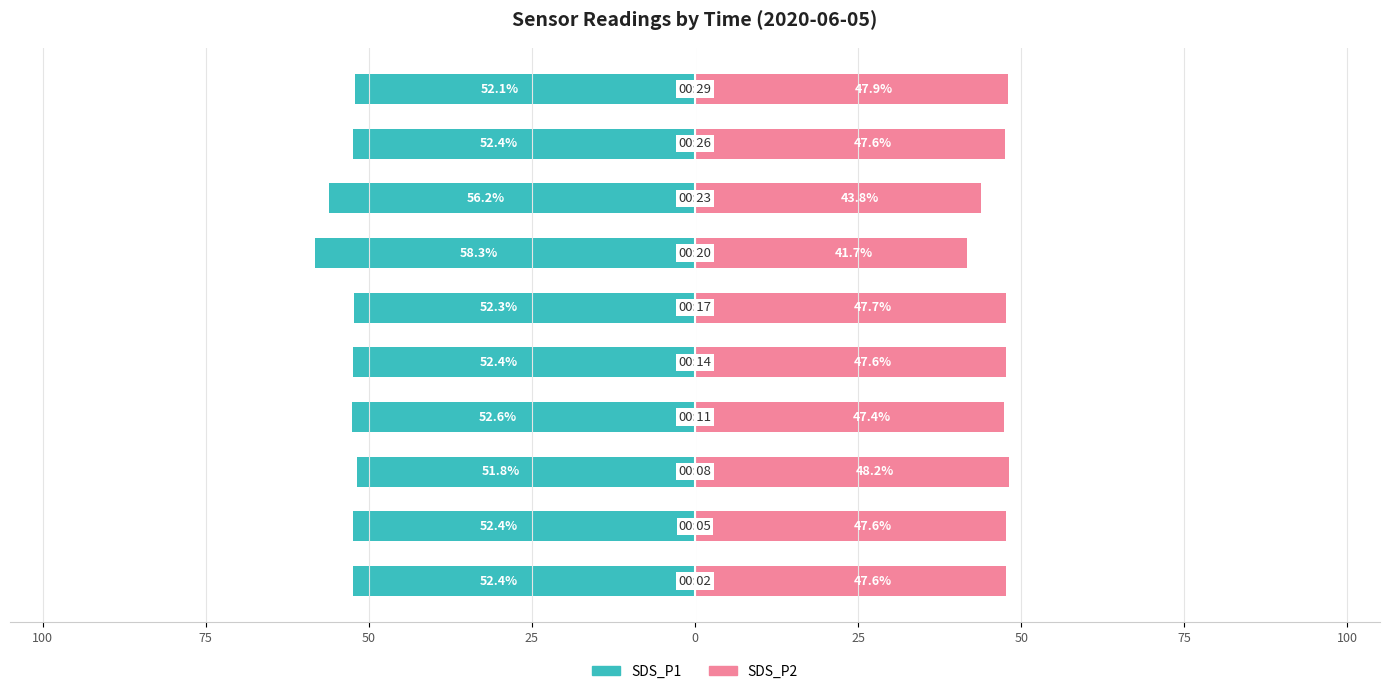

How many bars are there in each group?

2